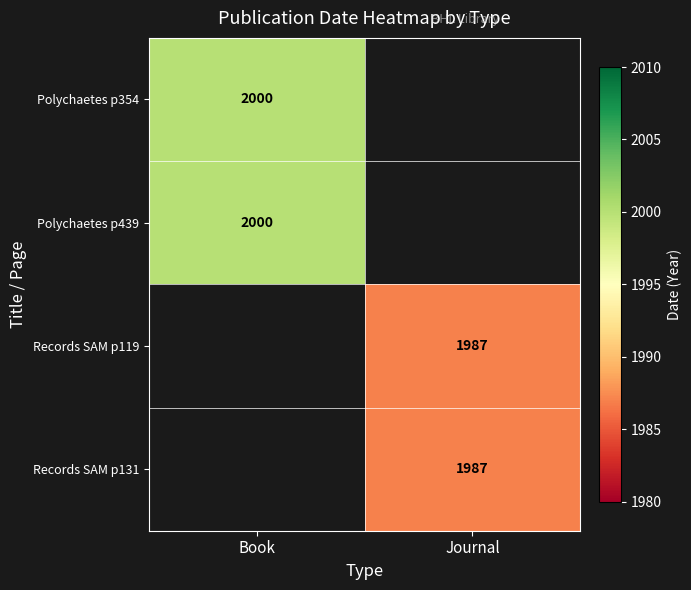

Is it true that Polychaetes p439 equals 2819 at Book?

False